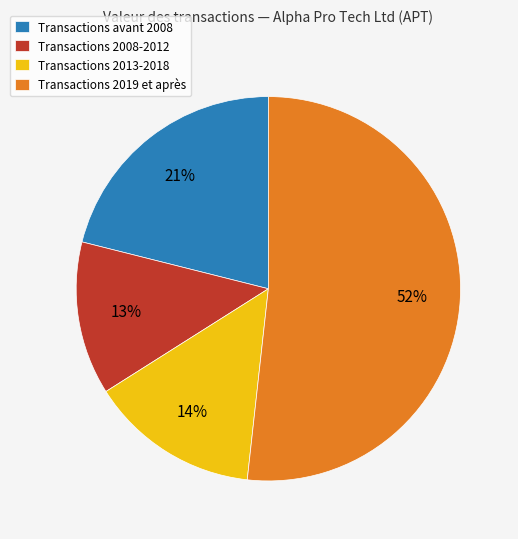

True or false: Transactions avant 2008 accounts for 35% of the total.

False